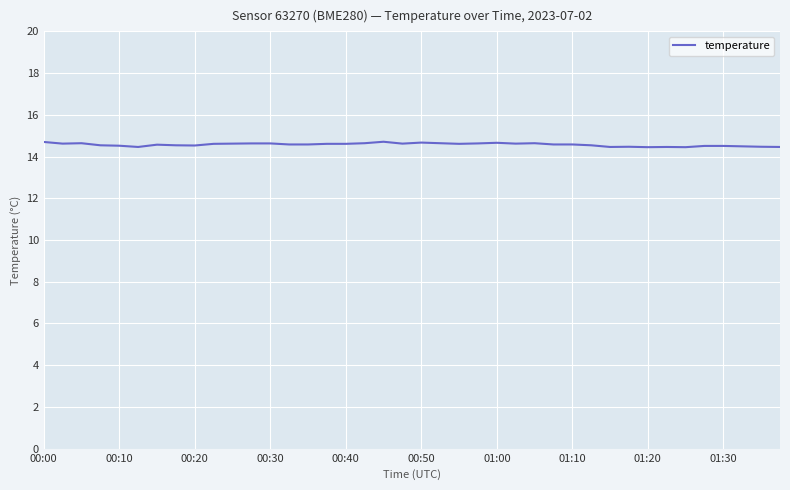

True or false: the data shows 3.1 at 00:40.

False